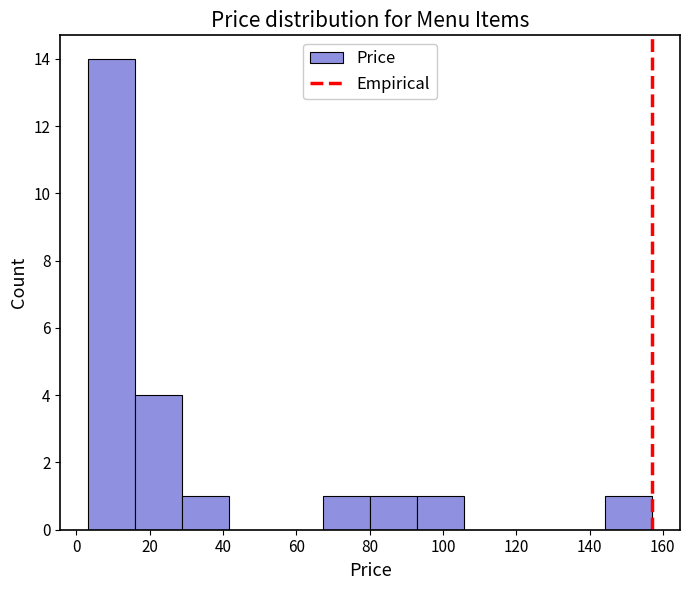

How tall is the bar that spans 16 to 28 on the x-axis? Neither the bar edges nor the heights are printed on the chart, so give them approximately, as read against the axes.

4